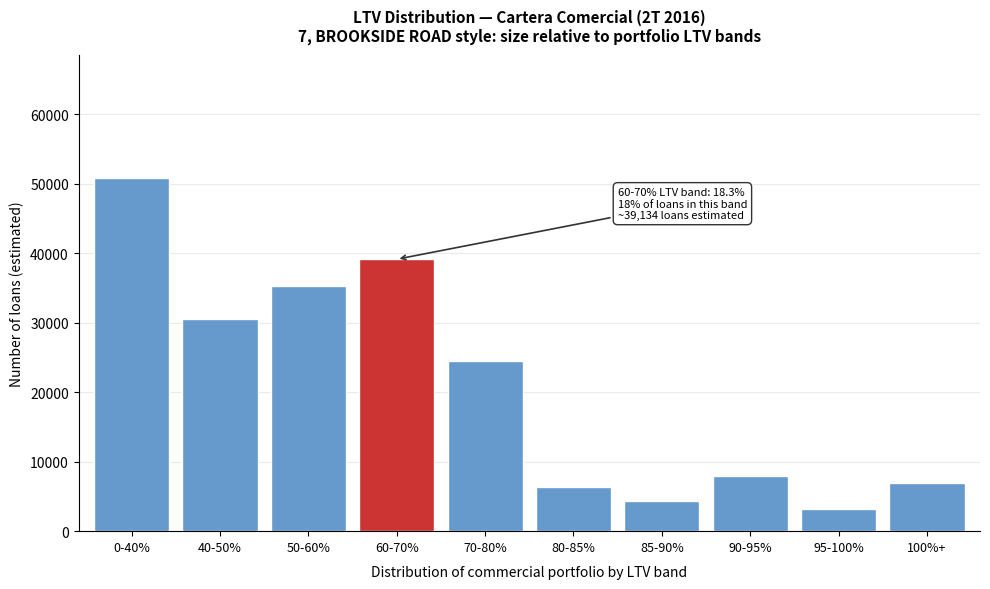

Reading left to right, transcribe all the data shown in this chart.

0-40%=50791.9	40-50%=30565.8	50-60%=35312.1	60-70%=39135.0	70-80%=24456.2	80-85%=6360.2	85-90%=4345.5	90-95%=7889.7	95-100%=3247.2	100%+=6867.5